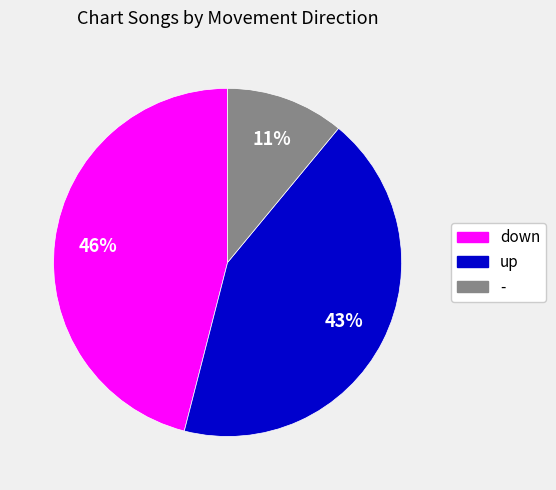

Which category has the biggest portion of the pie?

down